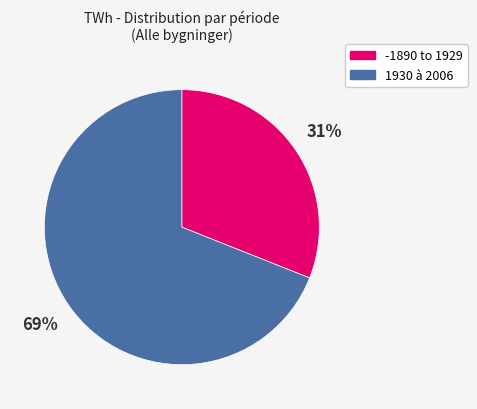

Does any single category account for the majority?

Yes